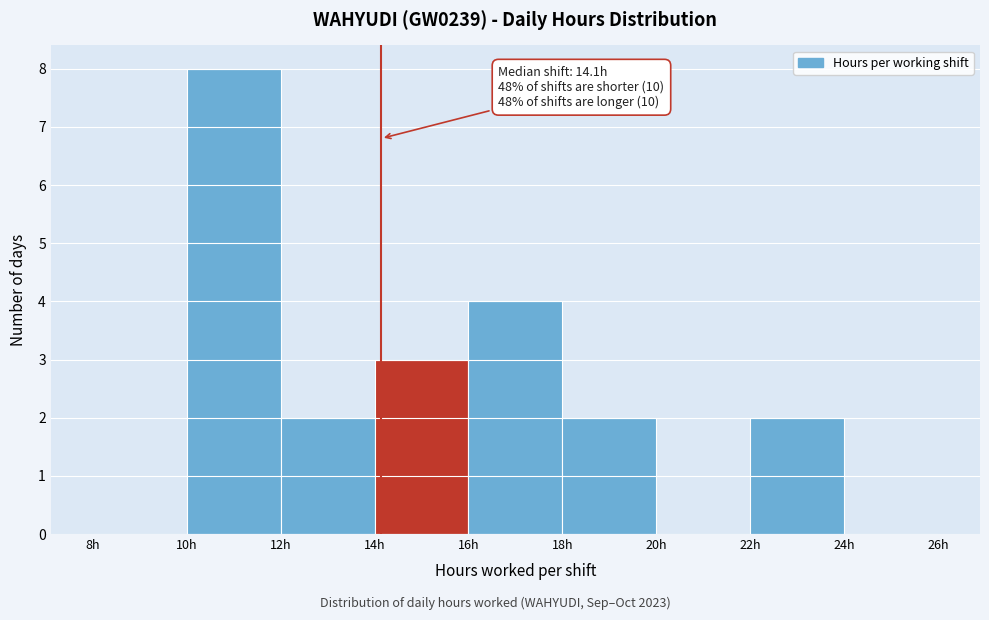

Over which range of the x-axis is the bar tallest?

10 to 12